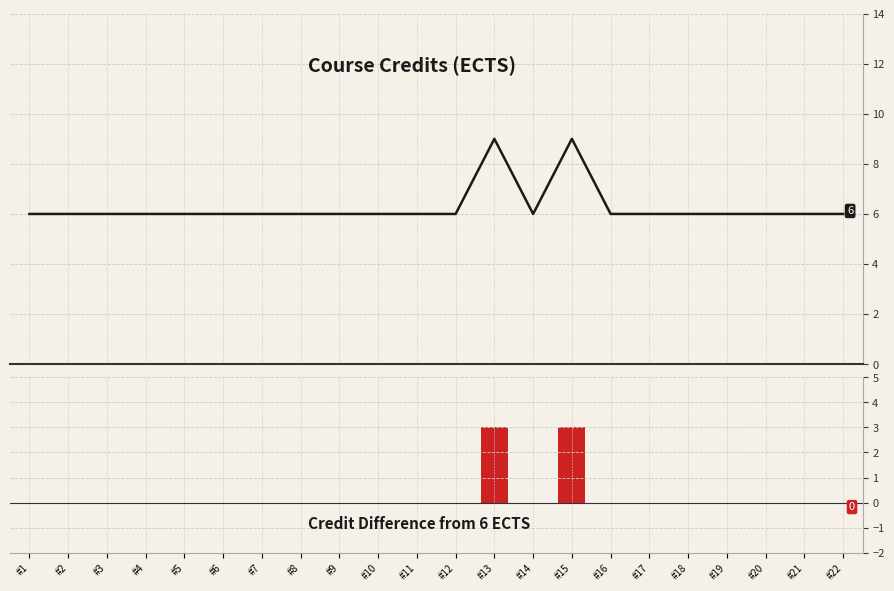

Which series changed the most between #3 and #19?

Credits (ECTS)